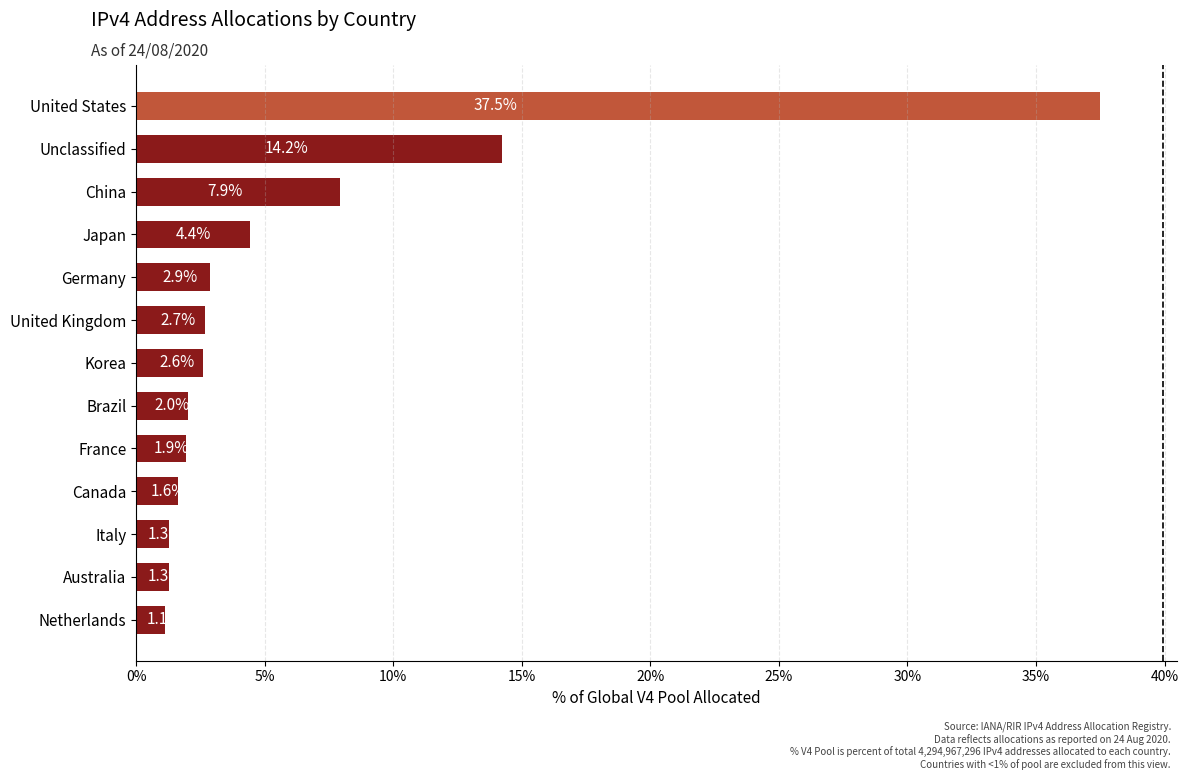

How many data points are above 2?

8